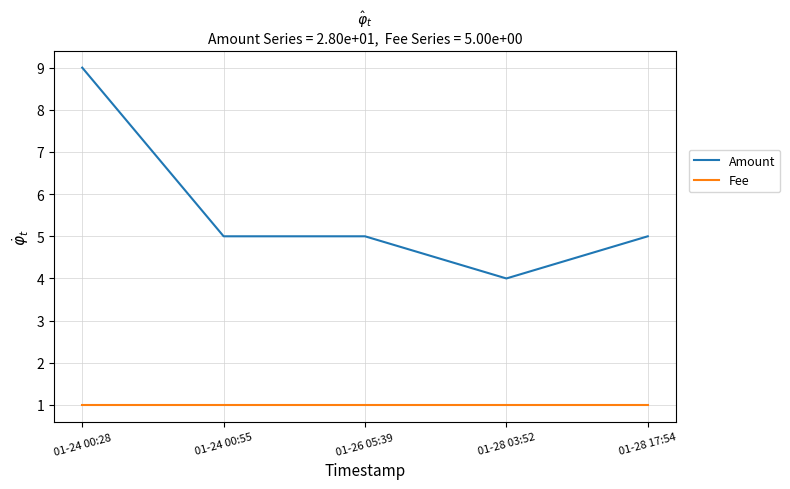

Which series has the largest range (max minus min)?

Amount